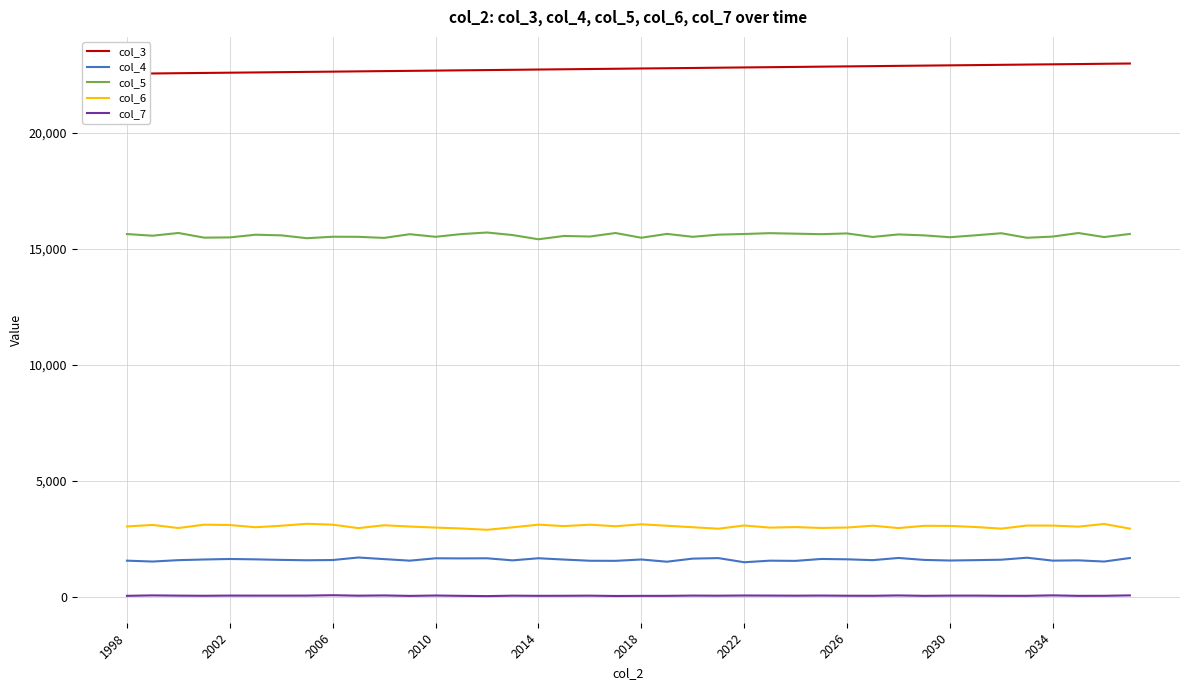

What is the sum of all col_5 values?

623163